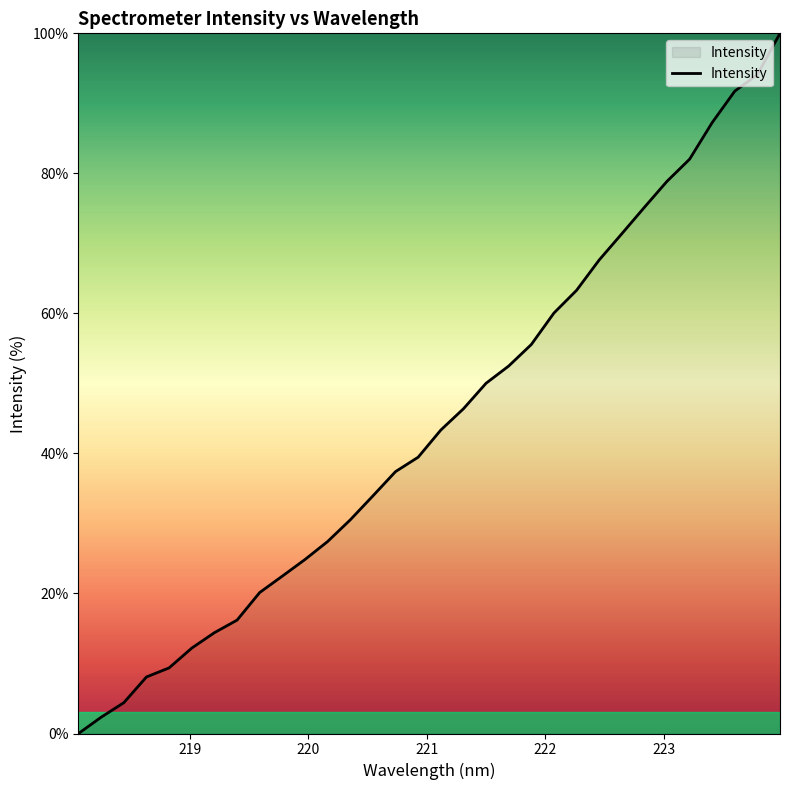

Does the chart display data point markers on the line(s)?

No